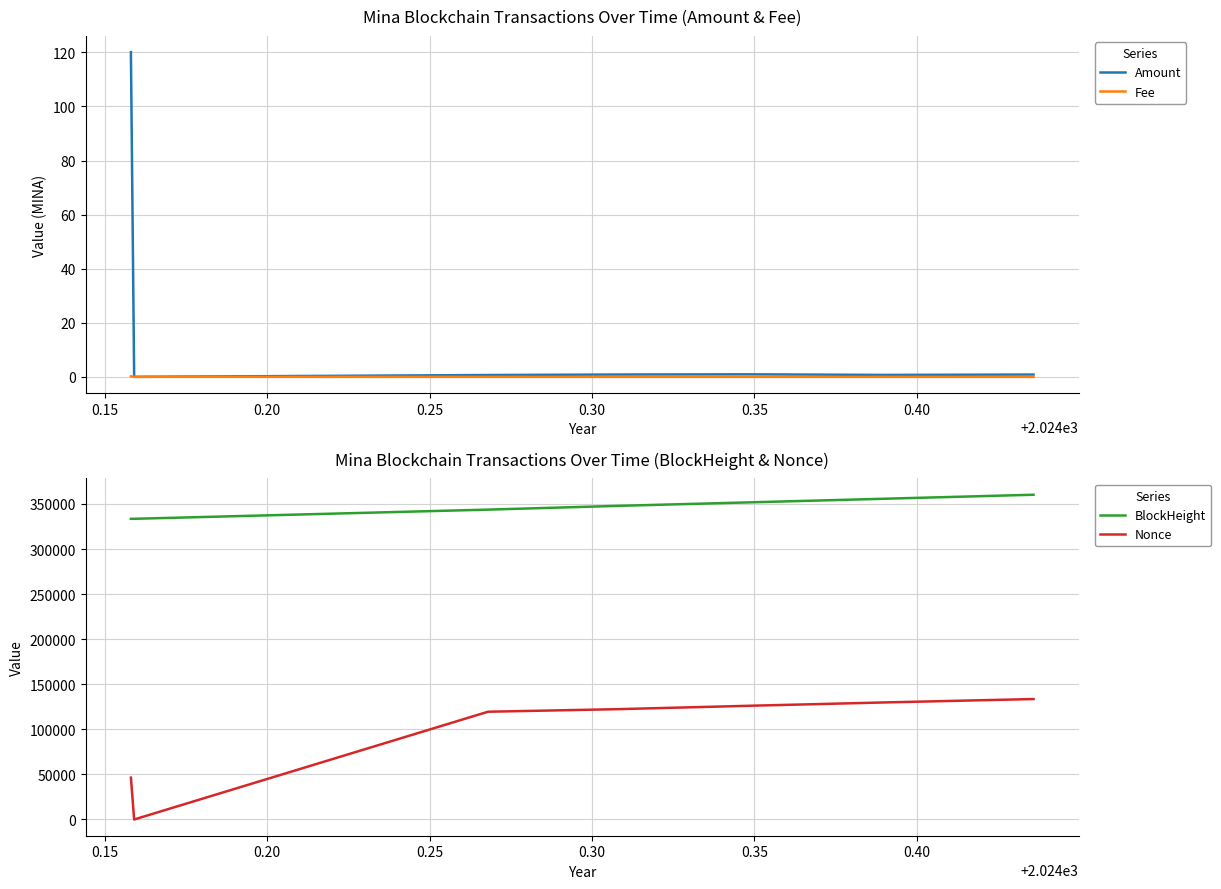

True or false: Nonce and BlockHeight intersect in this chart.

False